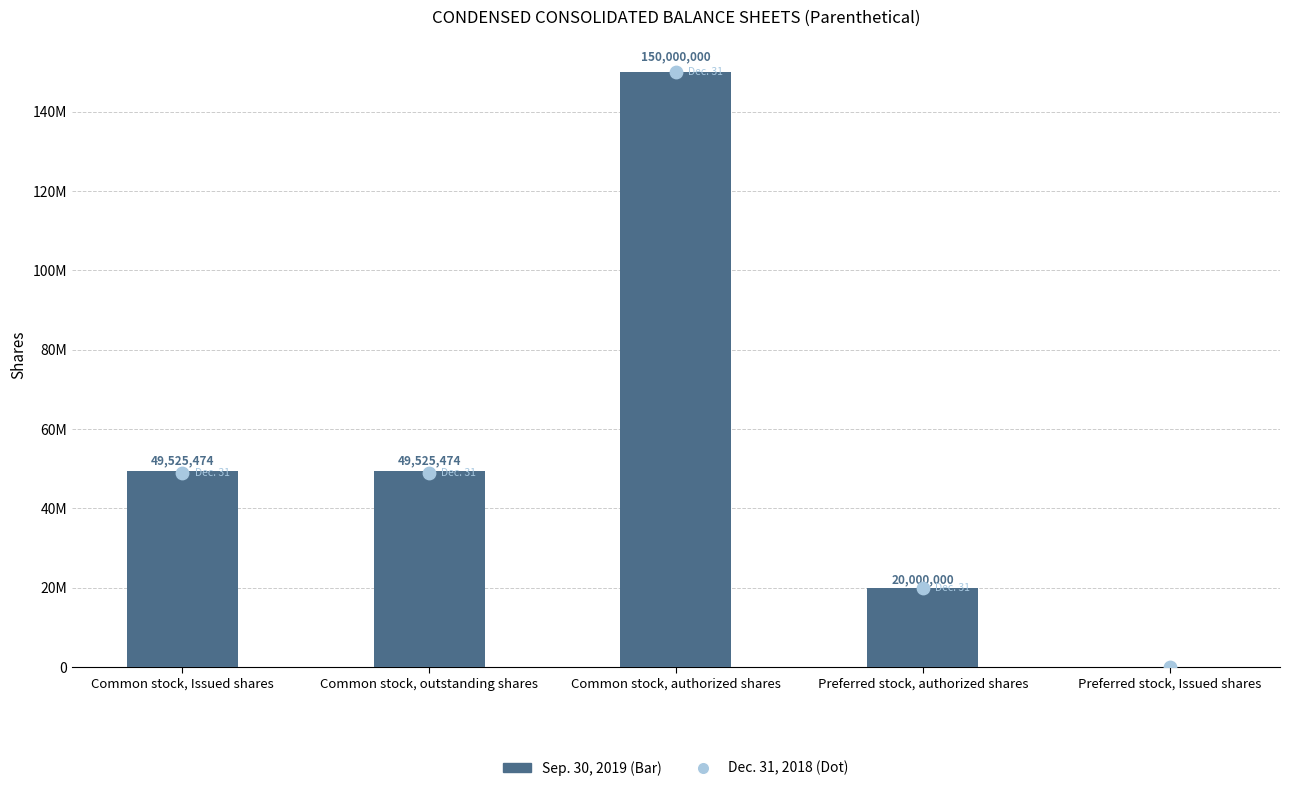

Which series has the widest spread of Y values?

Sep. 30, 2019